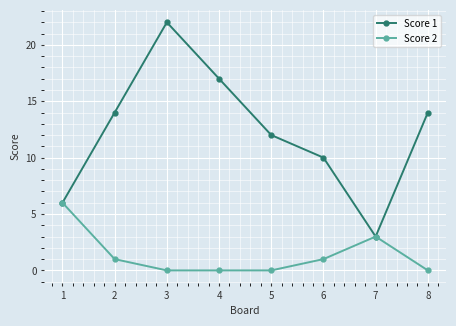

What is the greatest value displayed?

22